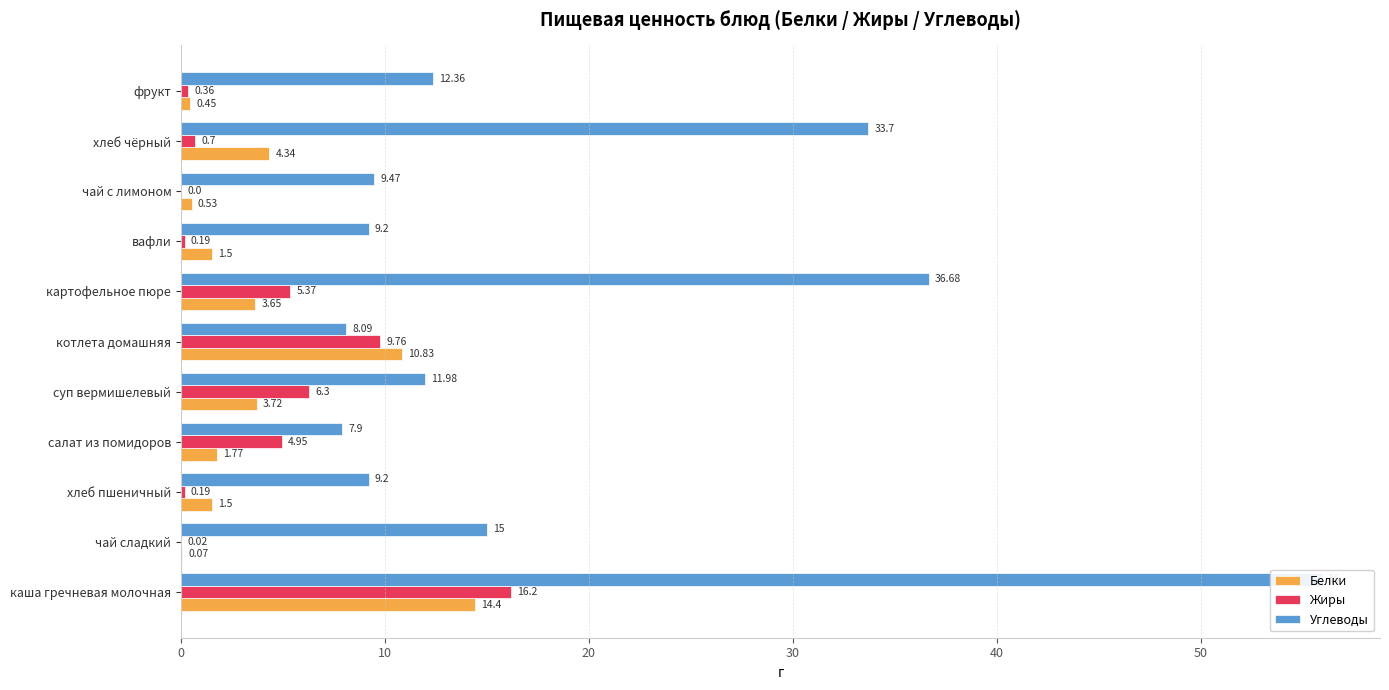

How many values in the Углеводы series exceed 11?

6